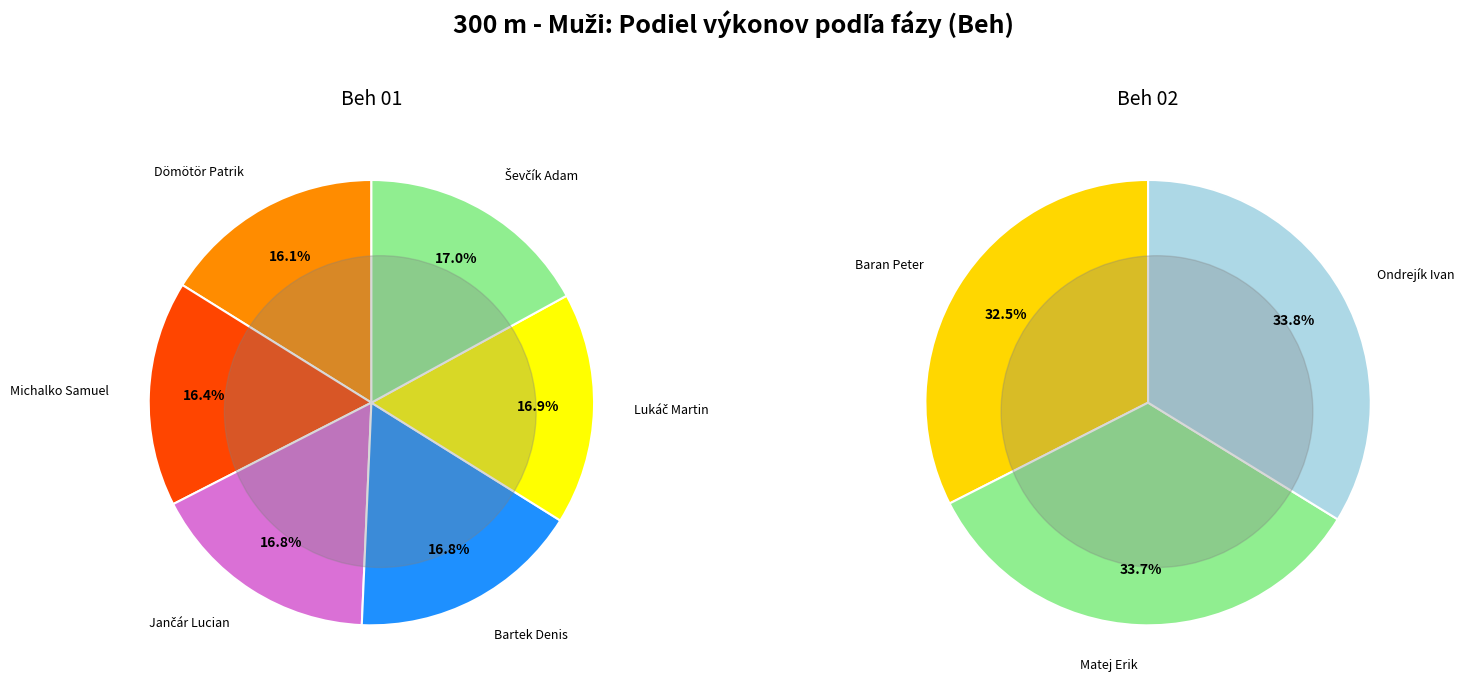

Rank the categories by value from highest to lowest.

Ondrejík Ivan, Matej Erik, Baran Peter, Ševčík Adam, Lukáč Martin, Bartek Denis, Jančár Lucian, Michalko Samuel, Dömötör Patrik